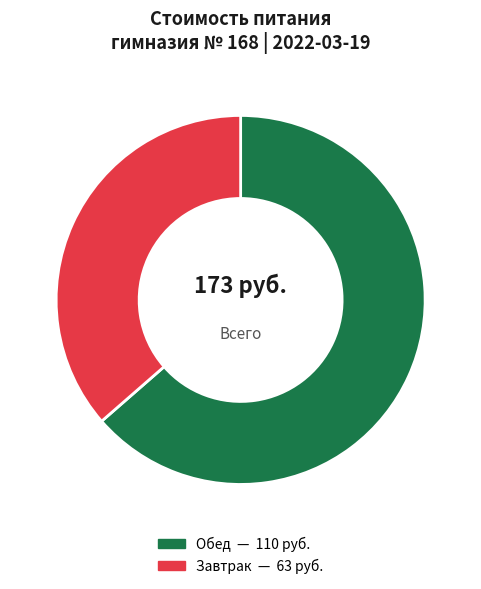

Is there a majority slice in this chart?

Yes